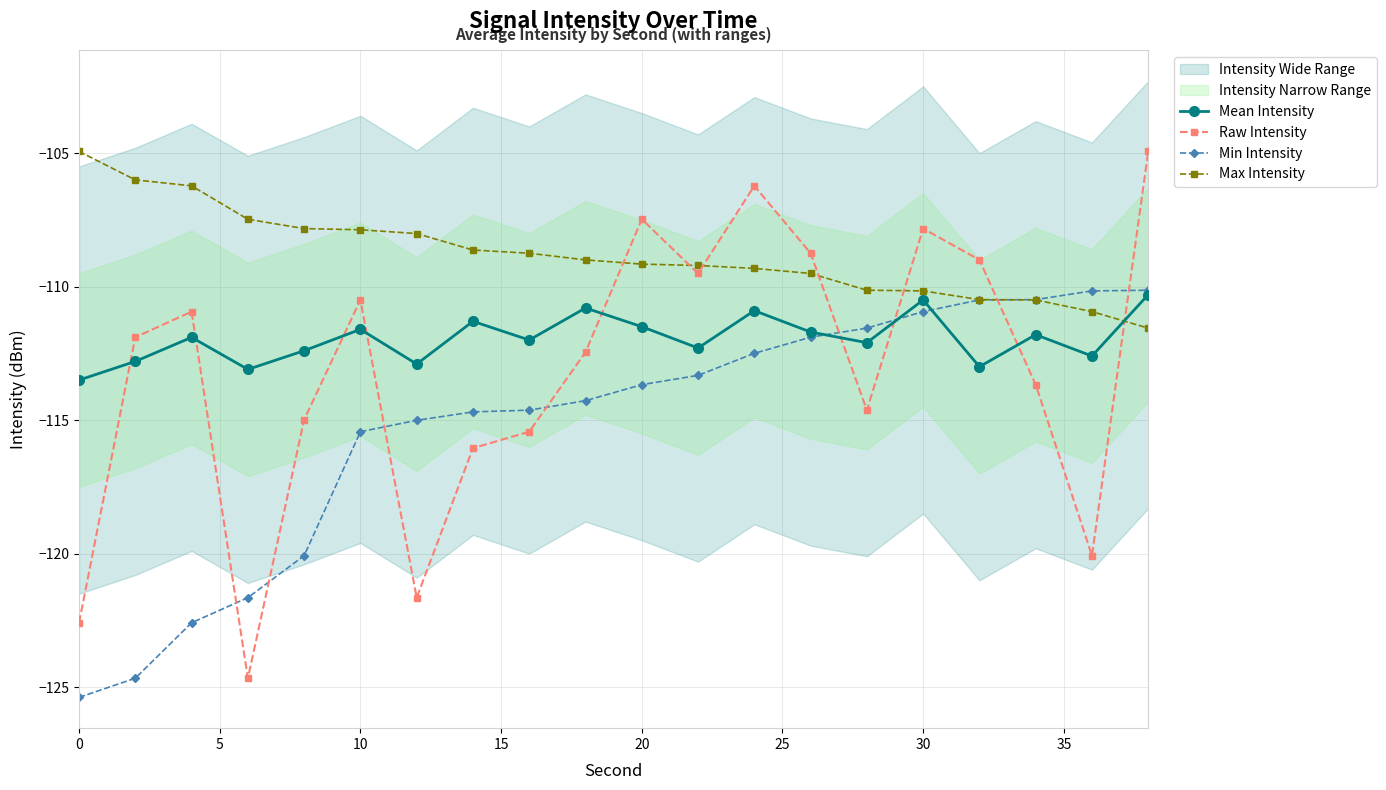

Rank the series by their maximum value, from highest to lowest.

Raw Intensity, Max Intensity, Min Intensity, Mean Intensity